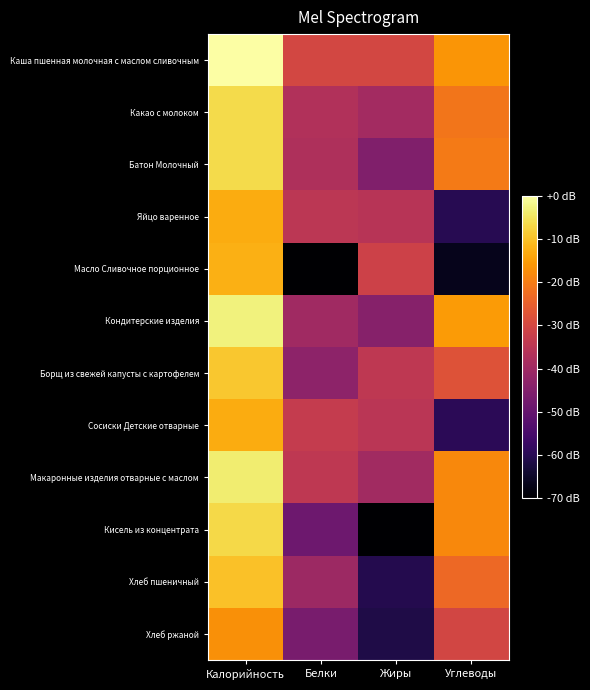

What is the minimum value shown in the chart?

-168.9